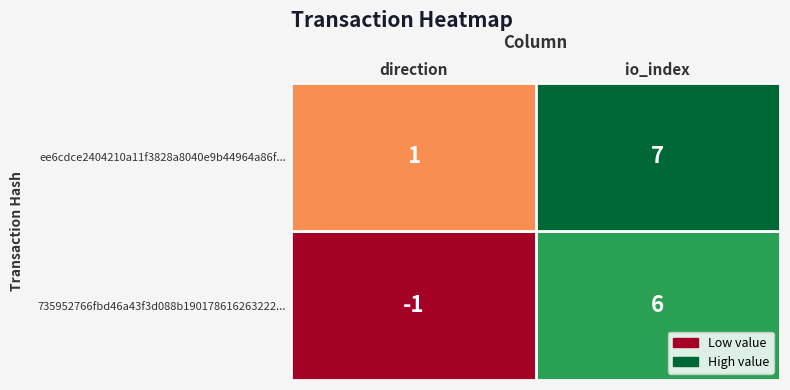

What is the average value of the ee6cdce2404210a11f3828a8040e9b44964a86f series?

4